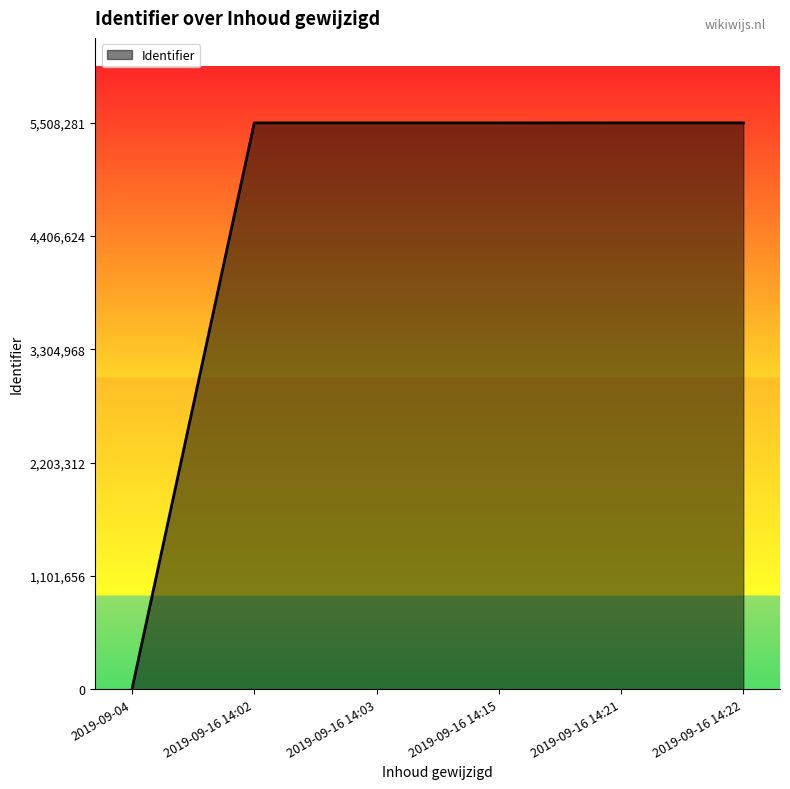

What is the difference between the second highest and second lowest values?

429